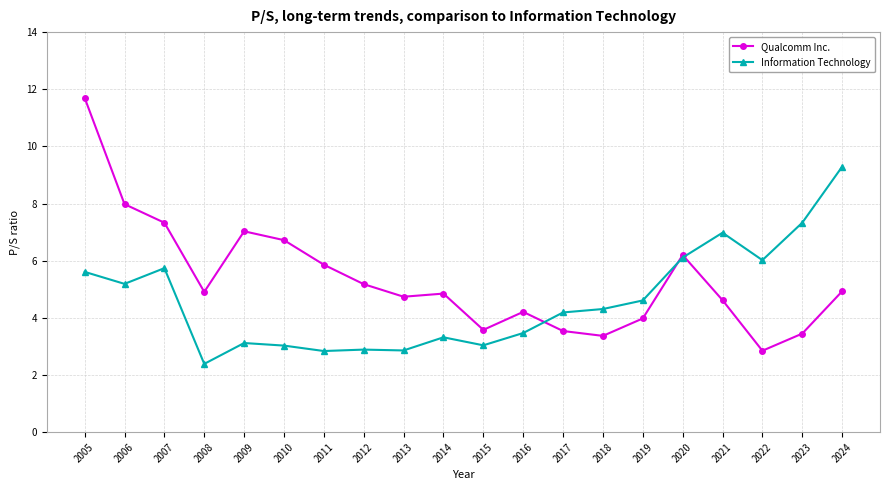

Which series changed the most between 2006 and 2010?

Information Technology